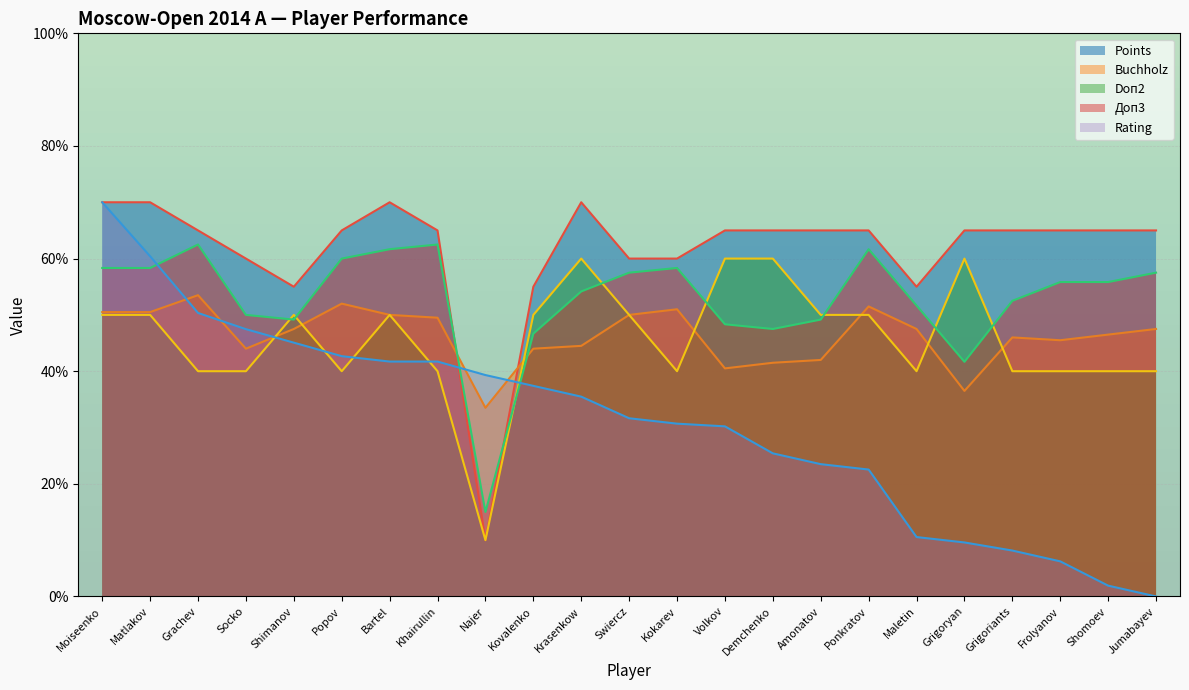

Where is the first local maximum for Buchholz?

Grachev